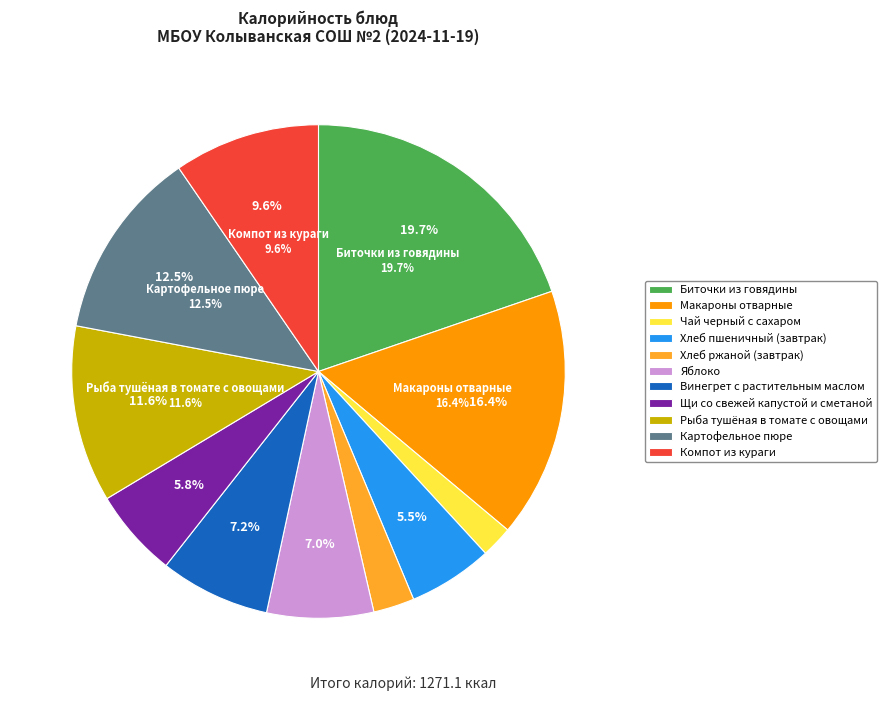

What percentage is NOT represented by Компот из кураги?

90.4%